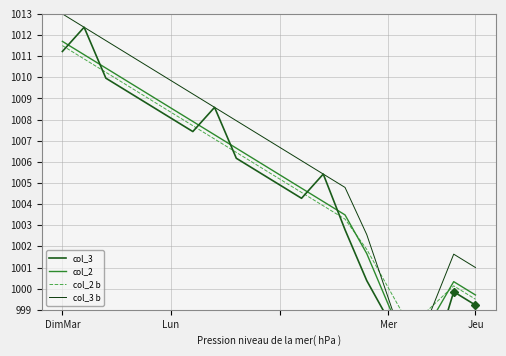

At which category does the chart reach its minimum across all series?

16